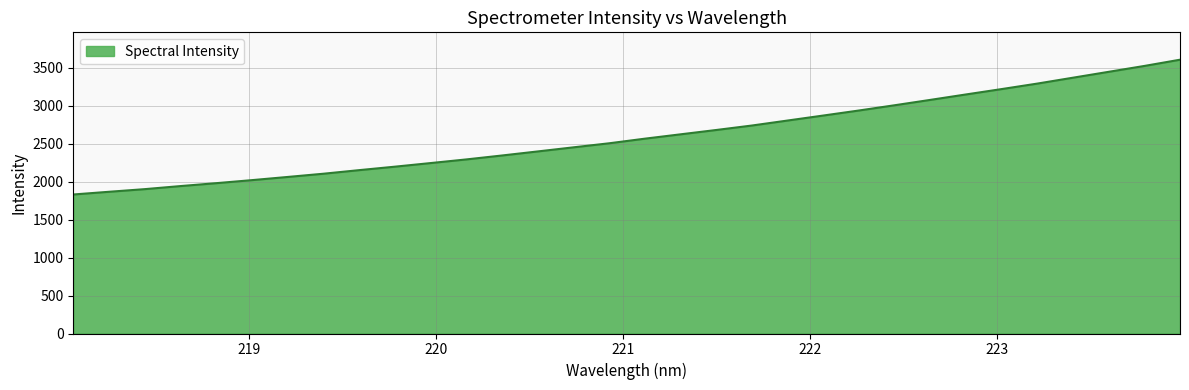

What is the smallest value displayed?

1830.5